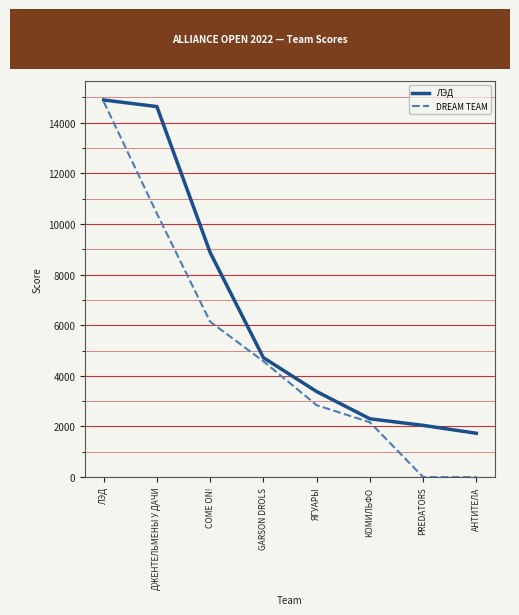

What is the spread (max minus min) of values at PREDATORS?

2044